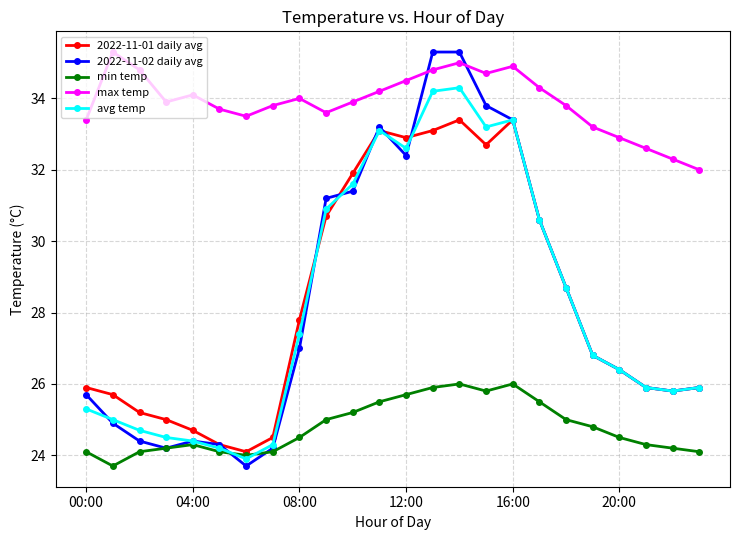

What is the value of the max temp point at the 3rd from the left?

34.8